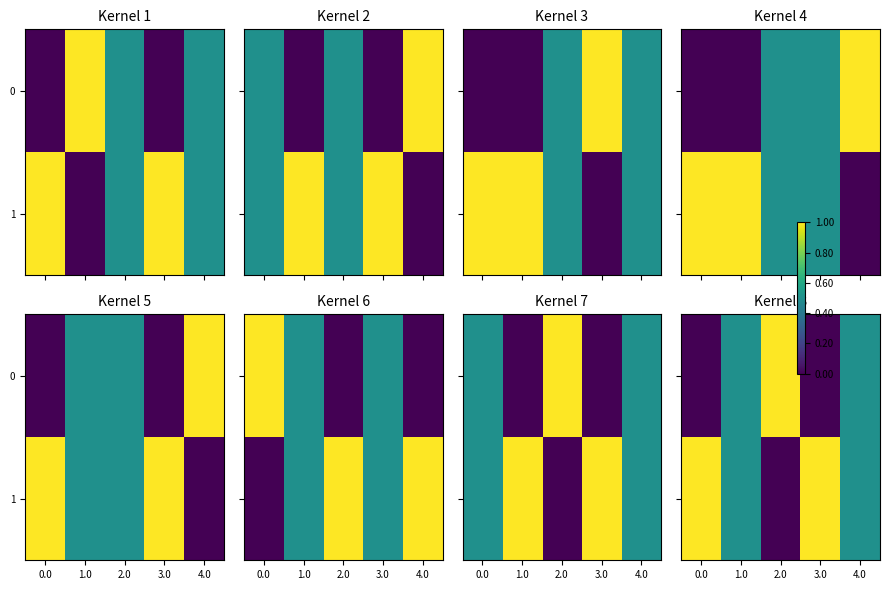

List the series in order of their peak value, lowest first.

0, 1